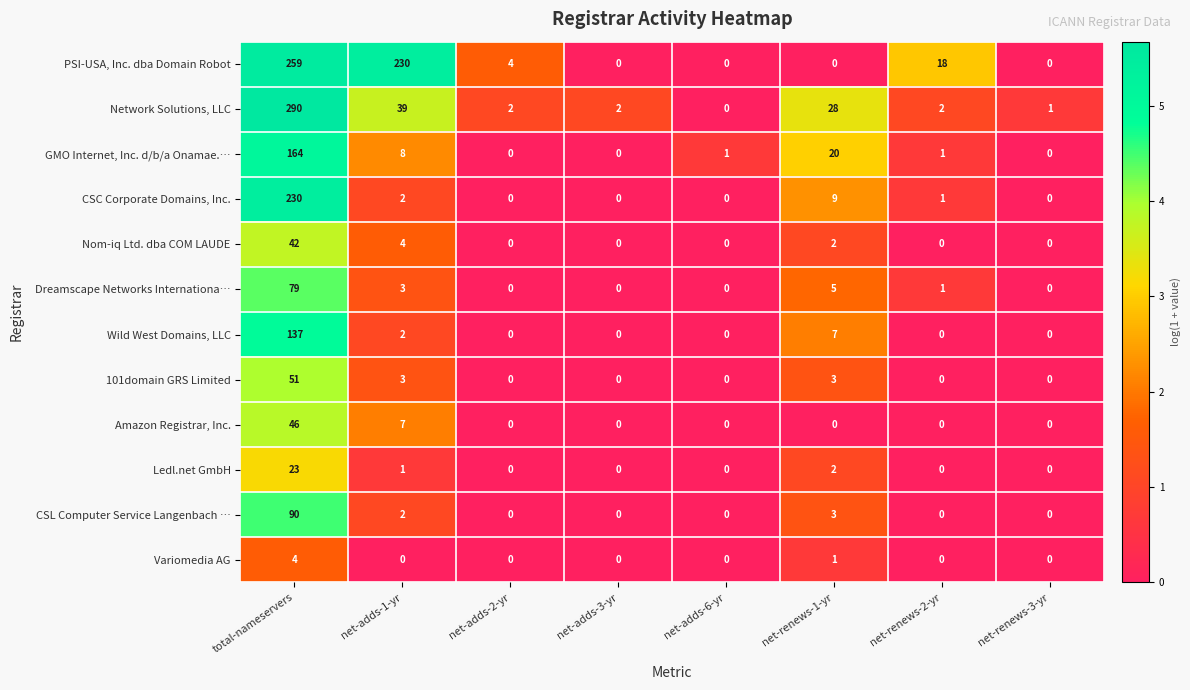

Rank the series by their maximum value, from highest to lowest.

Network Solutions, LLC, PSI-USA, Inc. dba Domain Robot, CSC Corporate Domains, Inc., GMO Internet, Inc. d/b/a Onamae.…, Wild West Domains, LLC, CSL Computer Service Langenbach …, Dreamscape Networks Internationa…, 101domain GRS Limited, Amazon Registrar, Inc., Nom-iq Ltd. dba COM LAUDE, Ledl.net GmbH, Variomedia AG